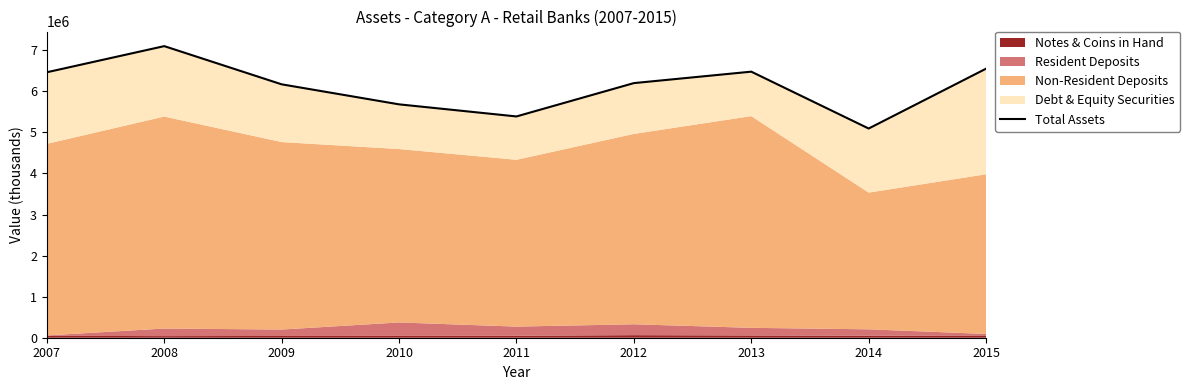

Which label corresponds to the largest value in the chart?

2008